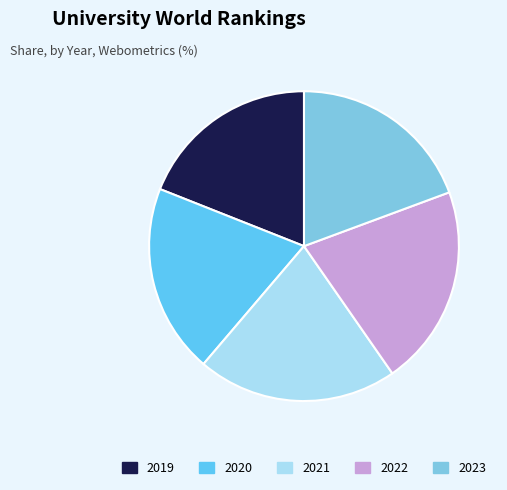

The 2023 slice represents 19% of the pie. True or false?

True